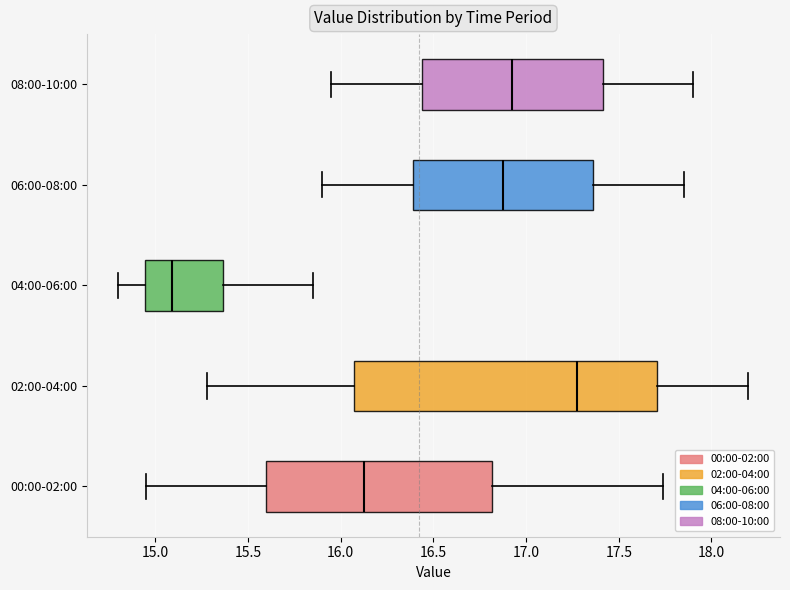

Reading bottom to top, read every box against the x-axis: the position of its median line, the range the box covers, and the ends of its whiskers. The values are not printed on the chart, so give them approximately, as read against the axis.

00:00-02:00: median 16.15, box 15.60 to 16.80, whiskers 14.95 to 17.75
02:00-04:00: median 17.30, box 16.05 to 17.70, whiskers 15.30 to 18.20
04:00-06:00: median 15.10, box 14.95 to 15.35, whiskers 14.80 to 15.85
06:00-08:00: median 16.90, box 16.40 to 17.35, whiskers 15.90 to 17.85
08:00-10:00: median 16.95, box 16.45 to 17.40, whiskers 15.95 to 17.90